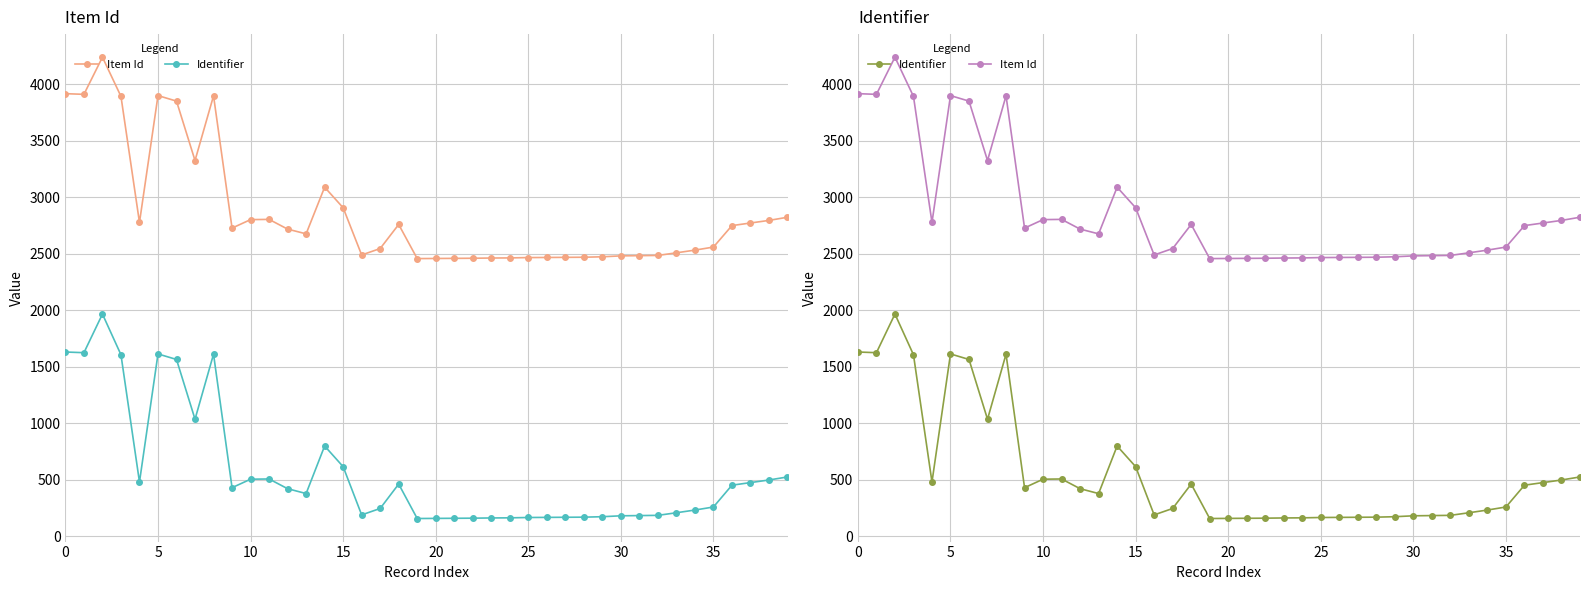

What are all the series names shown in the legend?

Item Id, Identifier